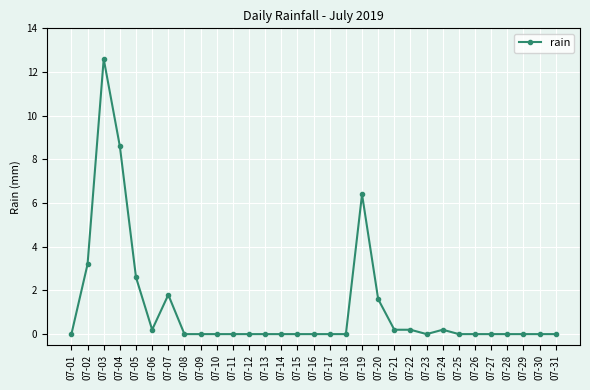

Reading left to right, list all the values displayed in this chart.

07-01=0.0	07-02=3.2	07-03=12.6	07-04=8.6	07-05=2.6	07-06=0.2	07-07=1.8	07-08=0.0	07-09=0.0	07-10=0.0	07-11=0.0	07-12=0.0	07-13=0.0	07-14=0.0	07-15=0.0	07-16=0.0	07-17=0.0	07-18=0.0	07-19=6.4	07-20=1.6	07-21=0.2	07-22=0.2	07-23=0.0	07-24=0.2	07-25=0.0	07-26=0.0	07-27=0.0	07-28=0.0	07-29=0.0	07-30=0.0	07-31=0.0